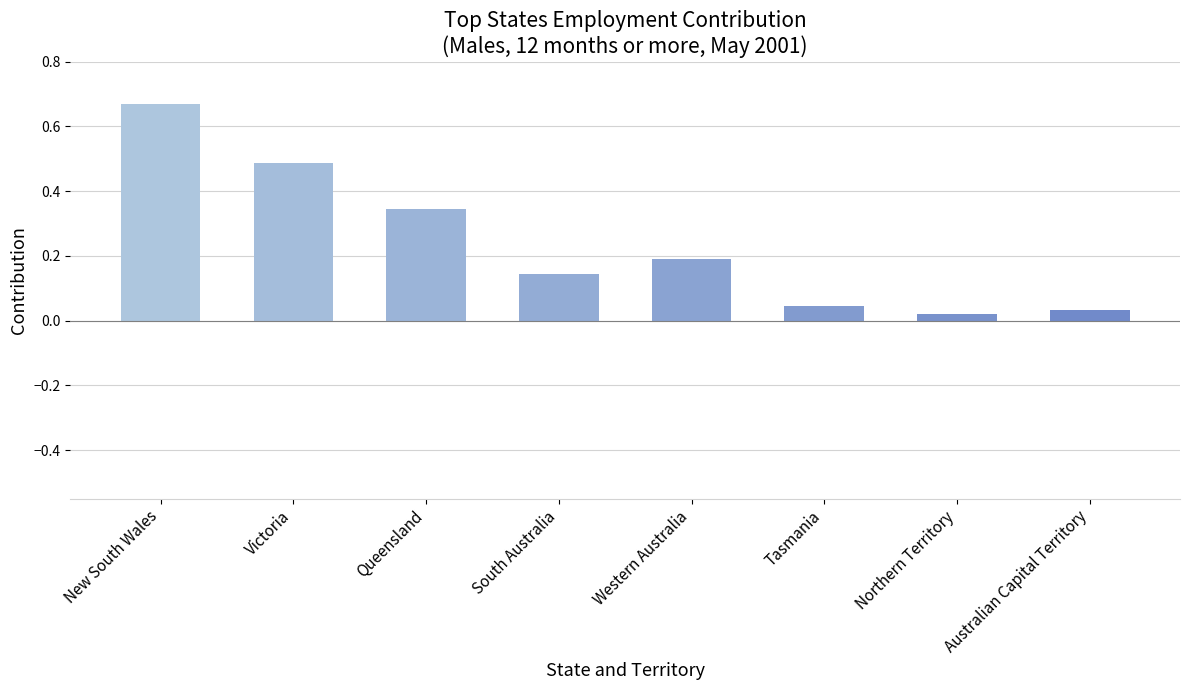

True or false: the data shows 0.1 at Victoria.

False